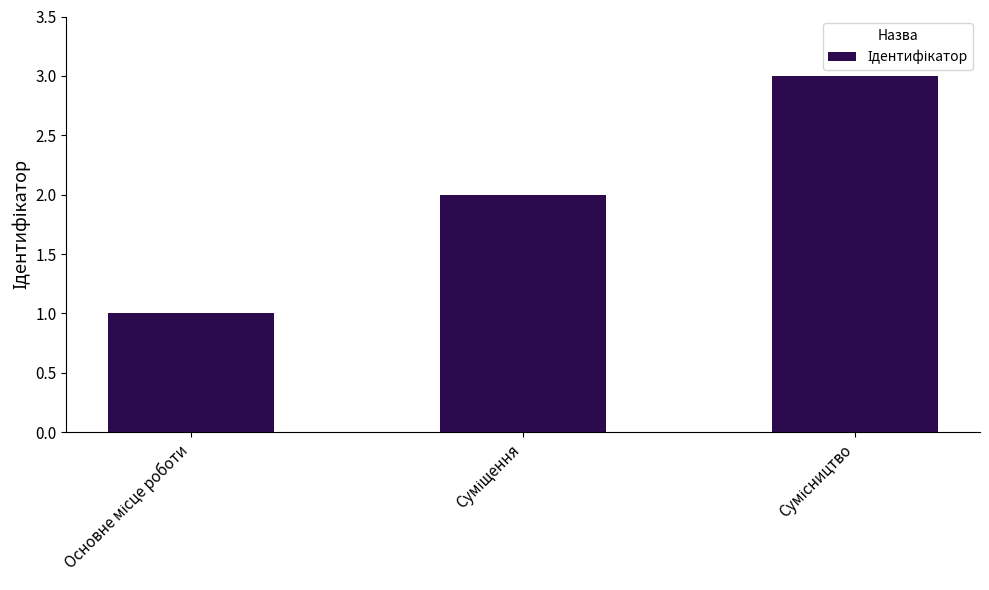

How many bars are there in total?

3